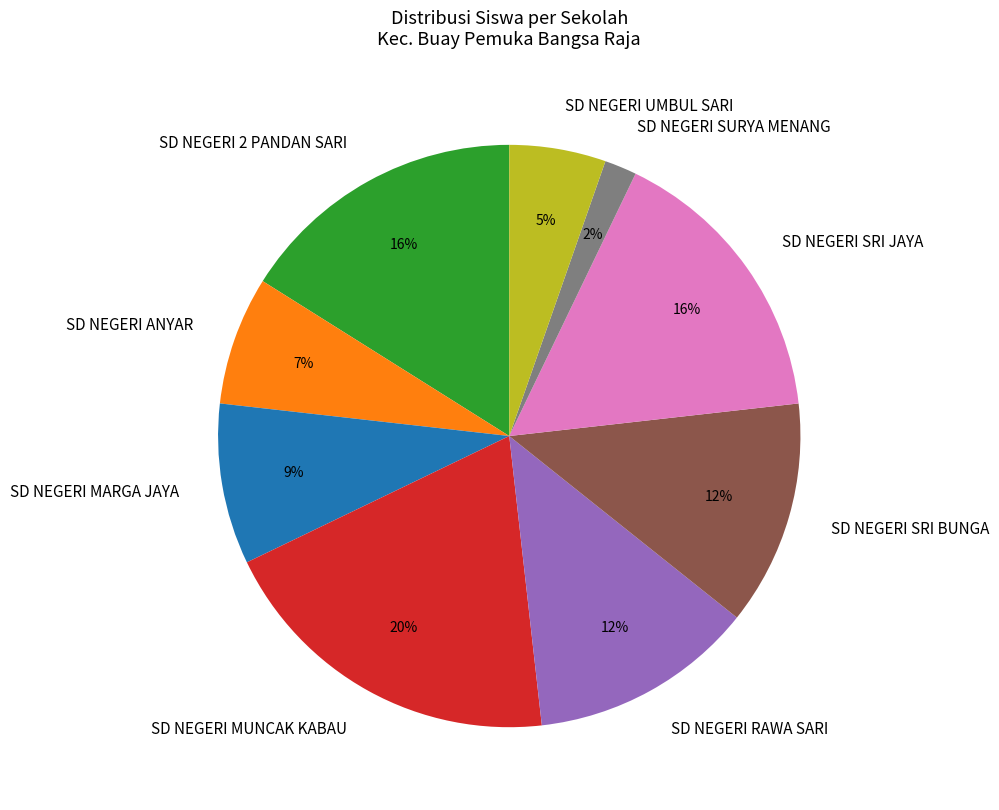

Count the number of slices in the pie.

9